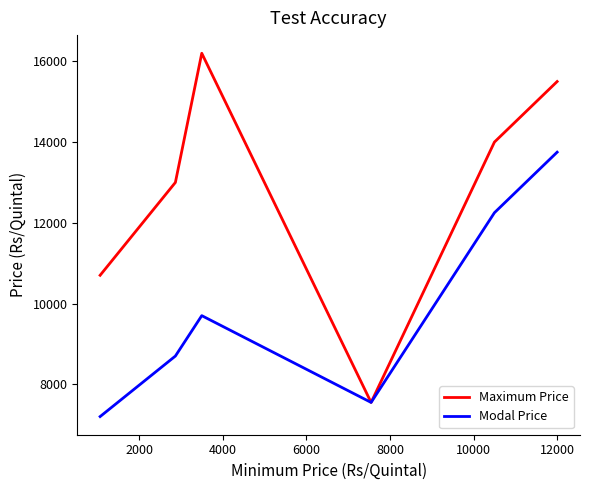

How many lines are shown in the chart?

2